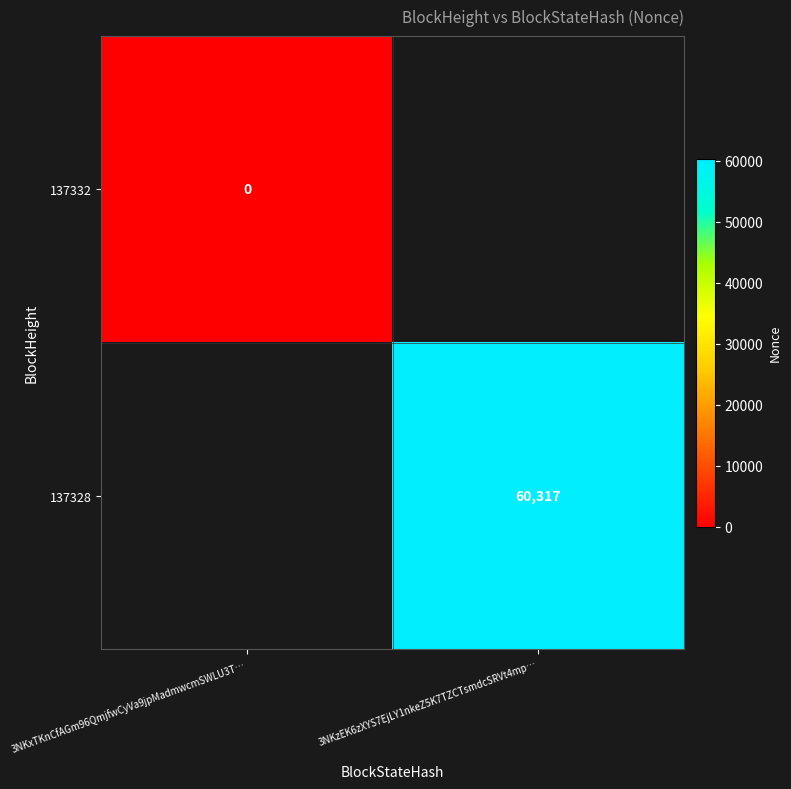

Which label corresponds to the largest value in the chart?

3NKzEK6zXYS7EjLY1nkeZ5K7TZCTsmdcSRVt4mp…